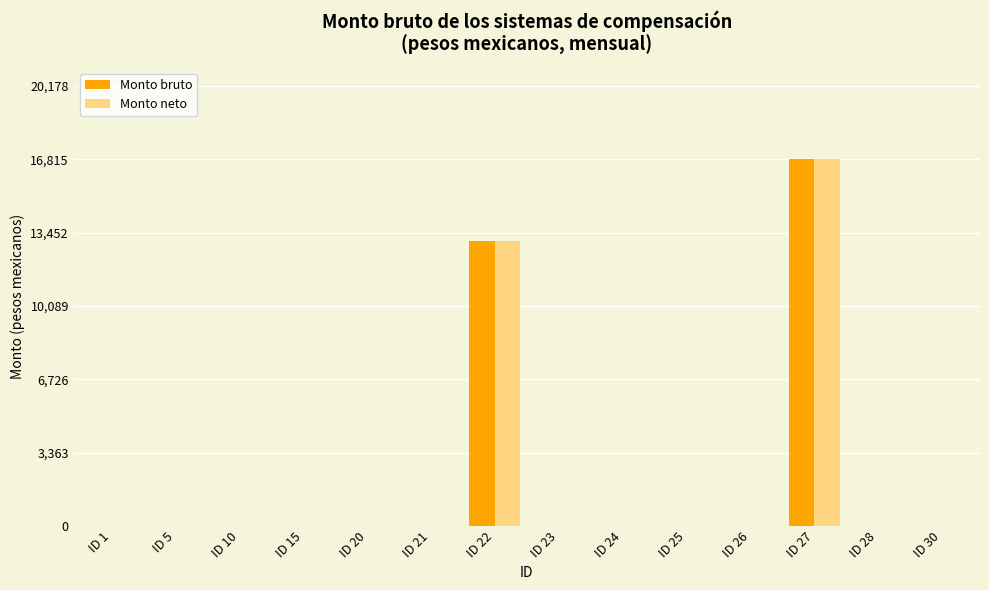

The Monto neto series shows -6710.8 at ID 24. True or false?

False